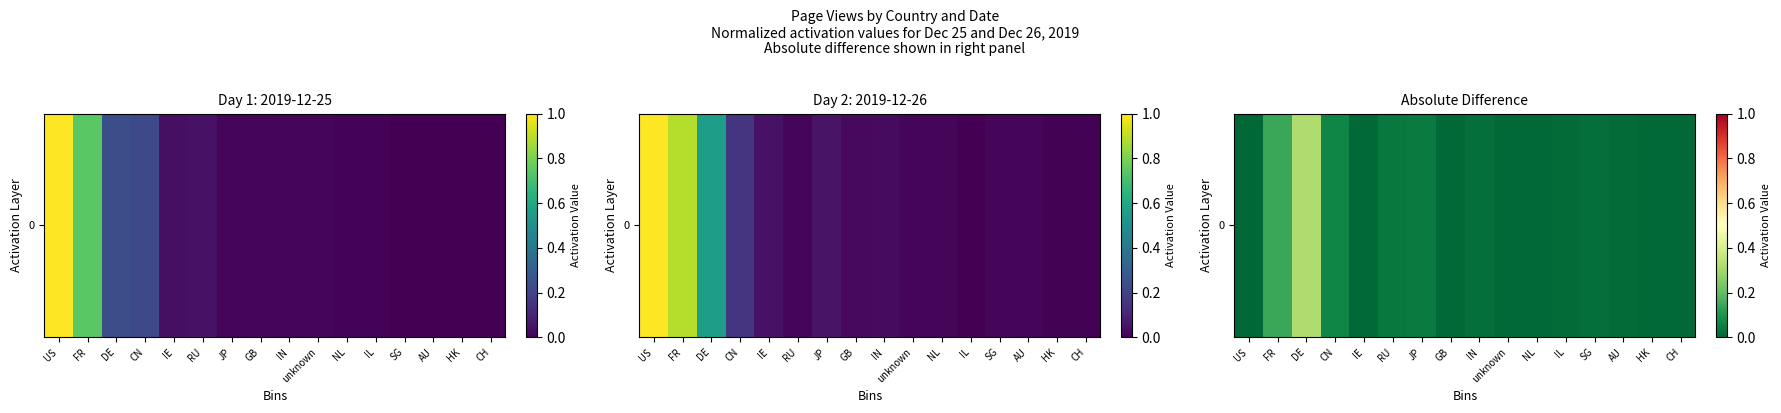

Reading left to right, what are all the values shown in this chart?

US=0.0	FR=0.1	DE=0.3	CN=0.1	IE=0.0	RU=0.0	JP=0.0	GB=0.0	IN=0.0	unknown=0.0	NL=0.0	IL=0.0	SG=0.0	AU=0.0	HK=0.0	CH=0.0